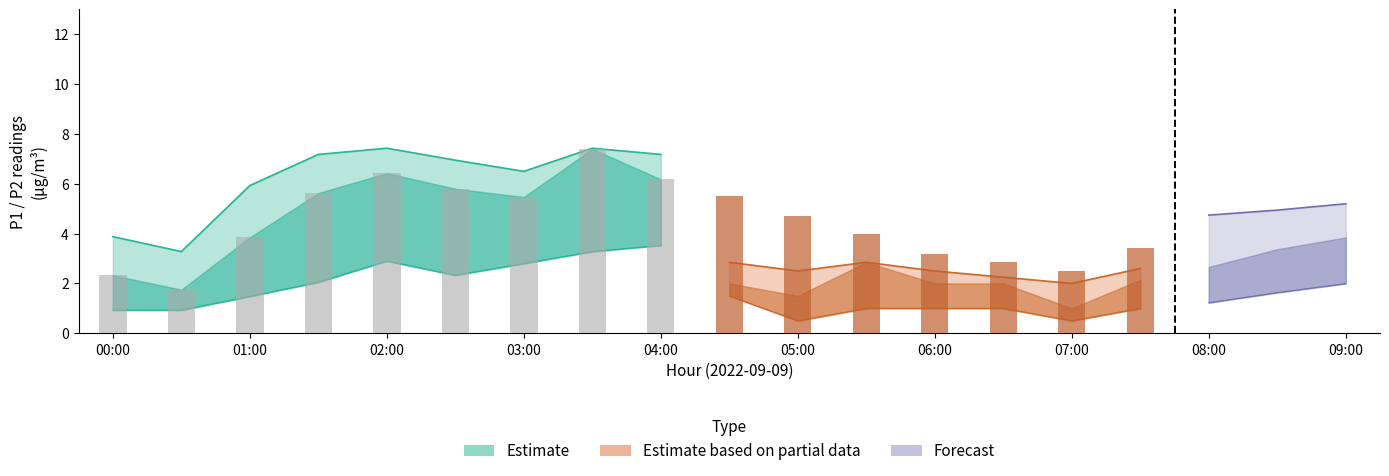

The value of P1_upper at 00:30 is 3.3. True or false?

True